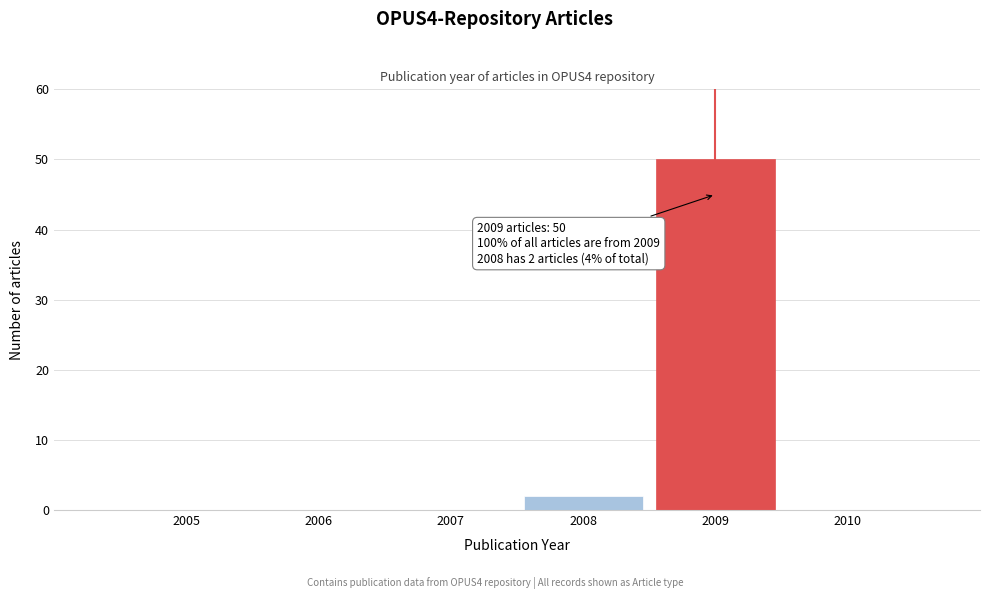

Reading left to right, what are all the values shown in this chart?

2005=0	2006=0	2007=0	2008=2	2009=50	2010=0